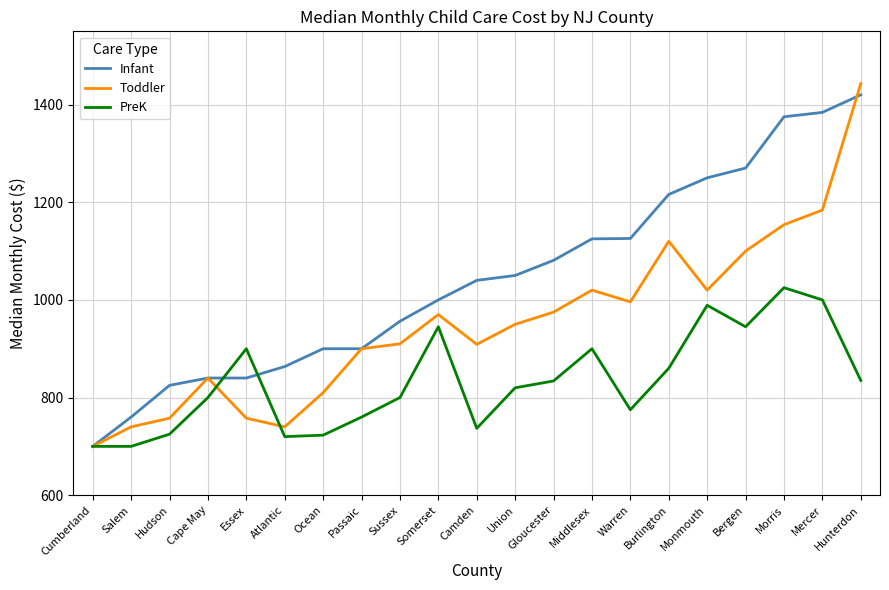

At Camden, list the series in order from largest to smallest.

Infant, Toddler, PreK